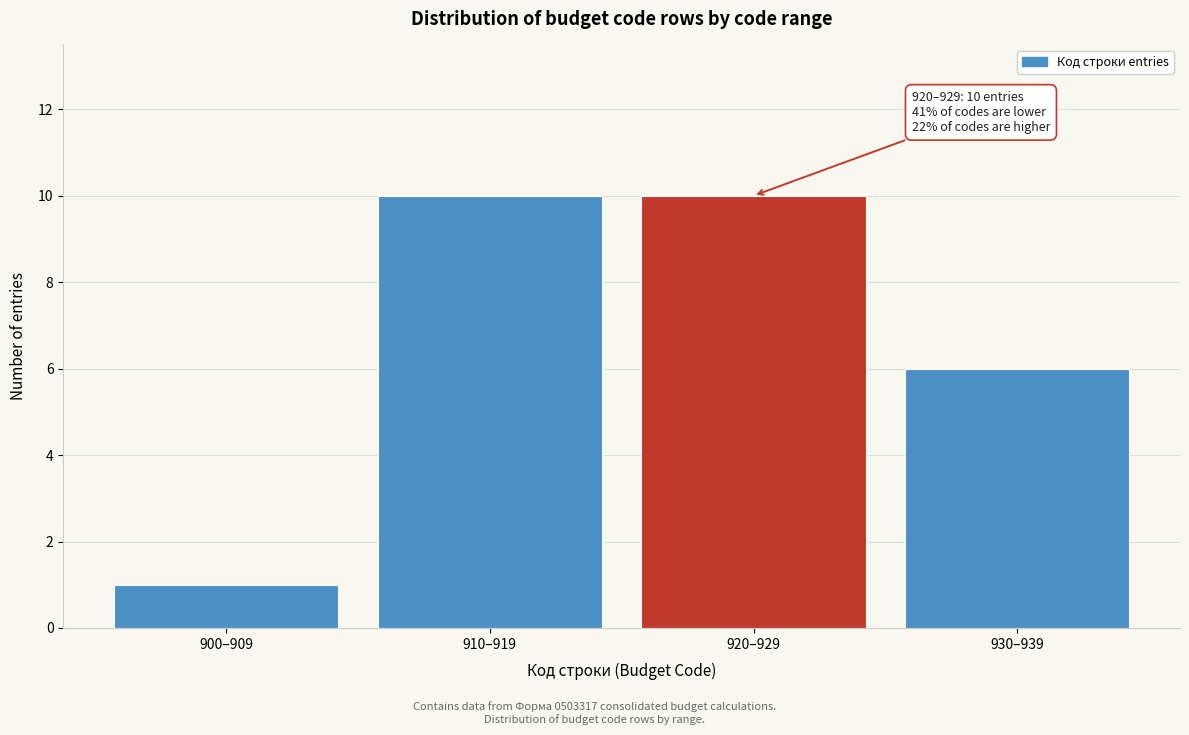

Reading left to right, extract all data points from this chart.

900–909=1	910–919=10	920–929=10	930–939=6